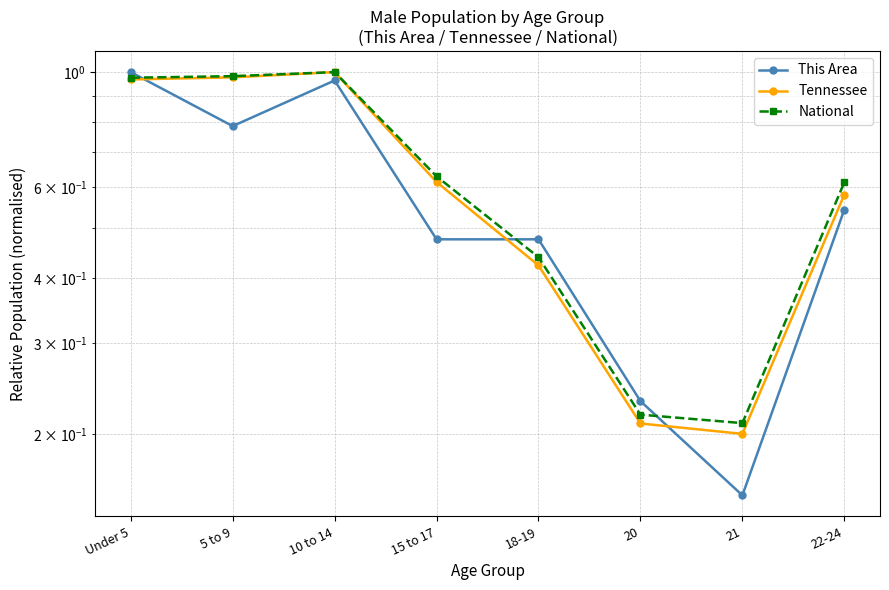

The Tennessee series shows 0.2 at 21. True or false?

True